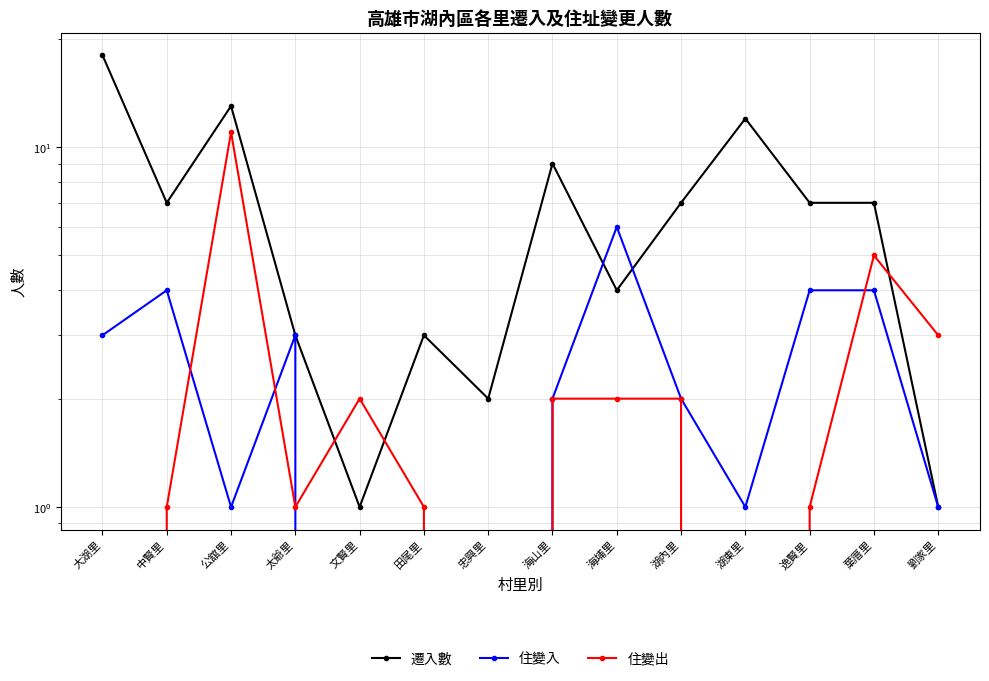

True or false: 遷入數 has a value of 7 at 逸賢里.

True